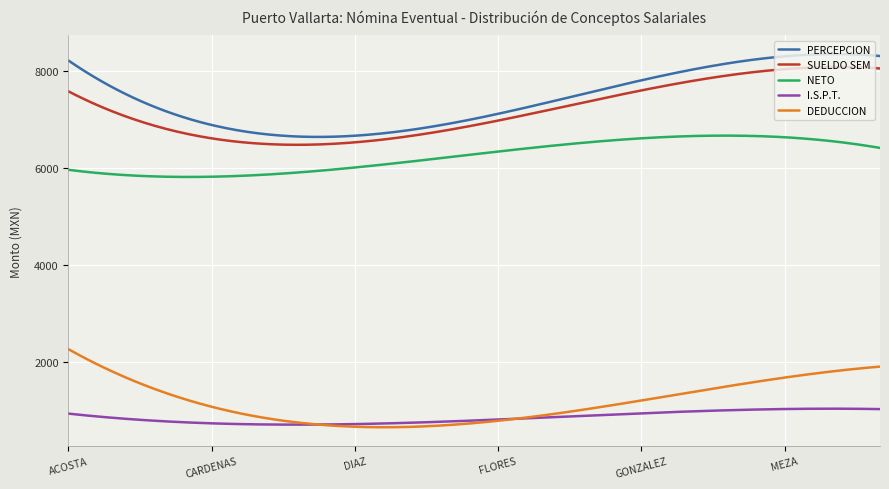

True or false: DEDUCCION and PERCEPCION intersect in this chart.

False